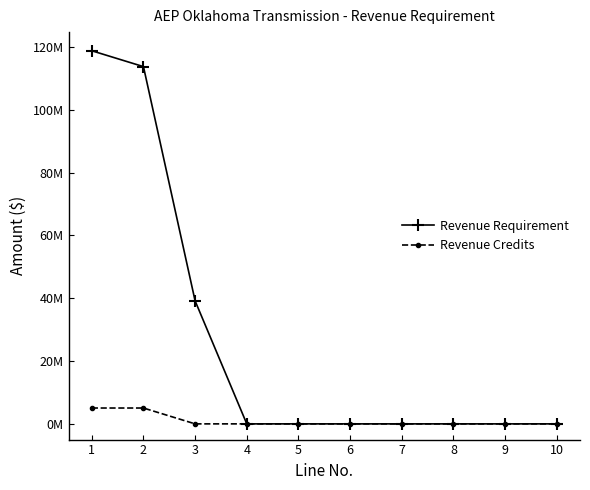

At 7, list the series in order from largest to smallest.

Revenue Requirement, Revenue Credits